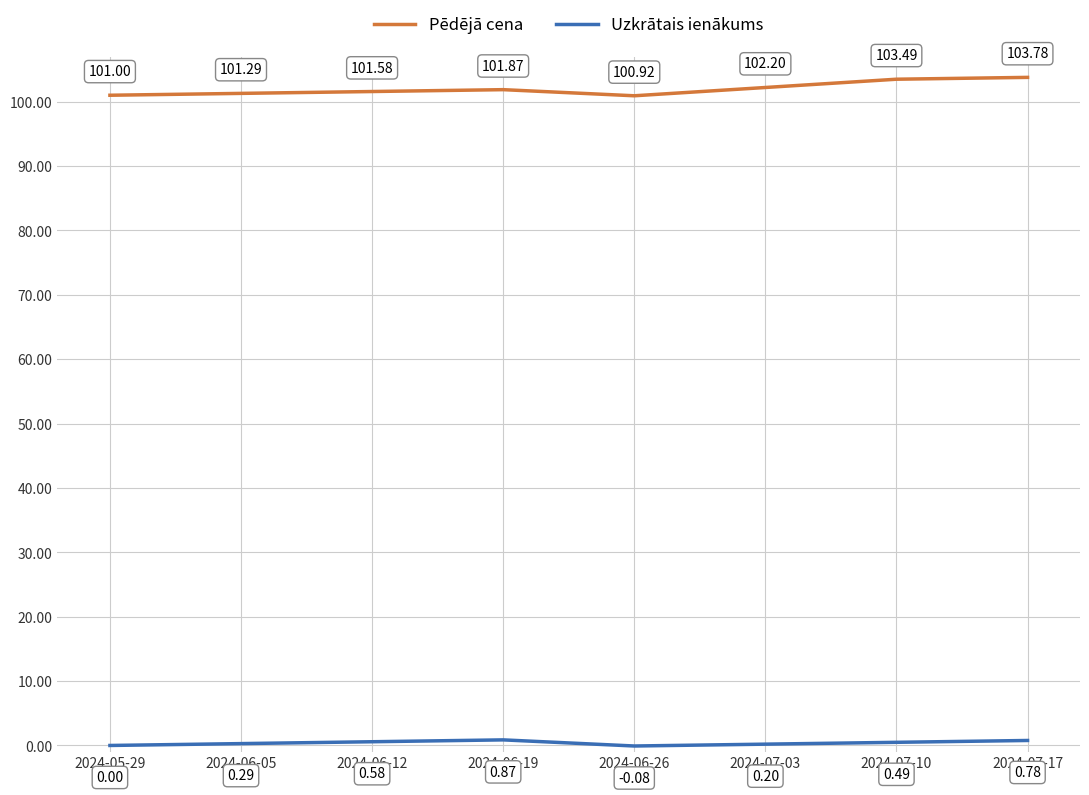

What is the total value across all series at 2024-07-17?

104.6